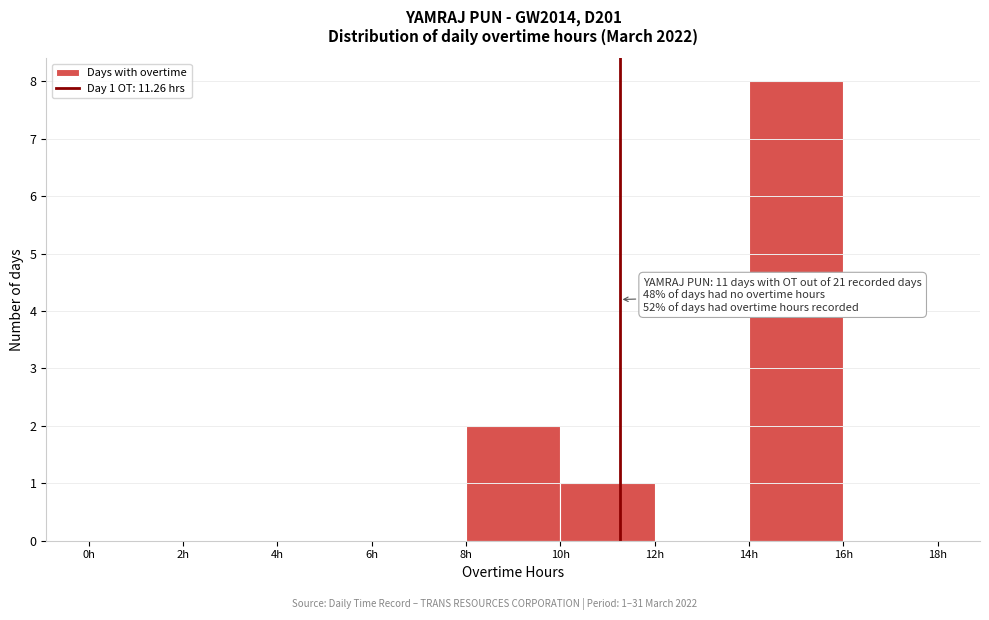

Which range on the x-axis has the tallest bar?

14 to 16